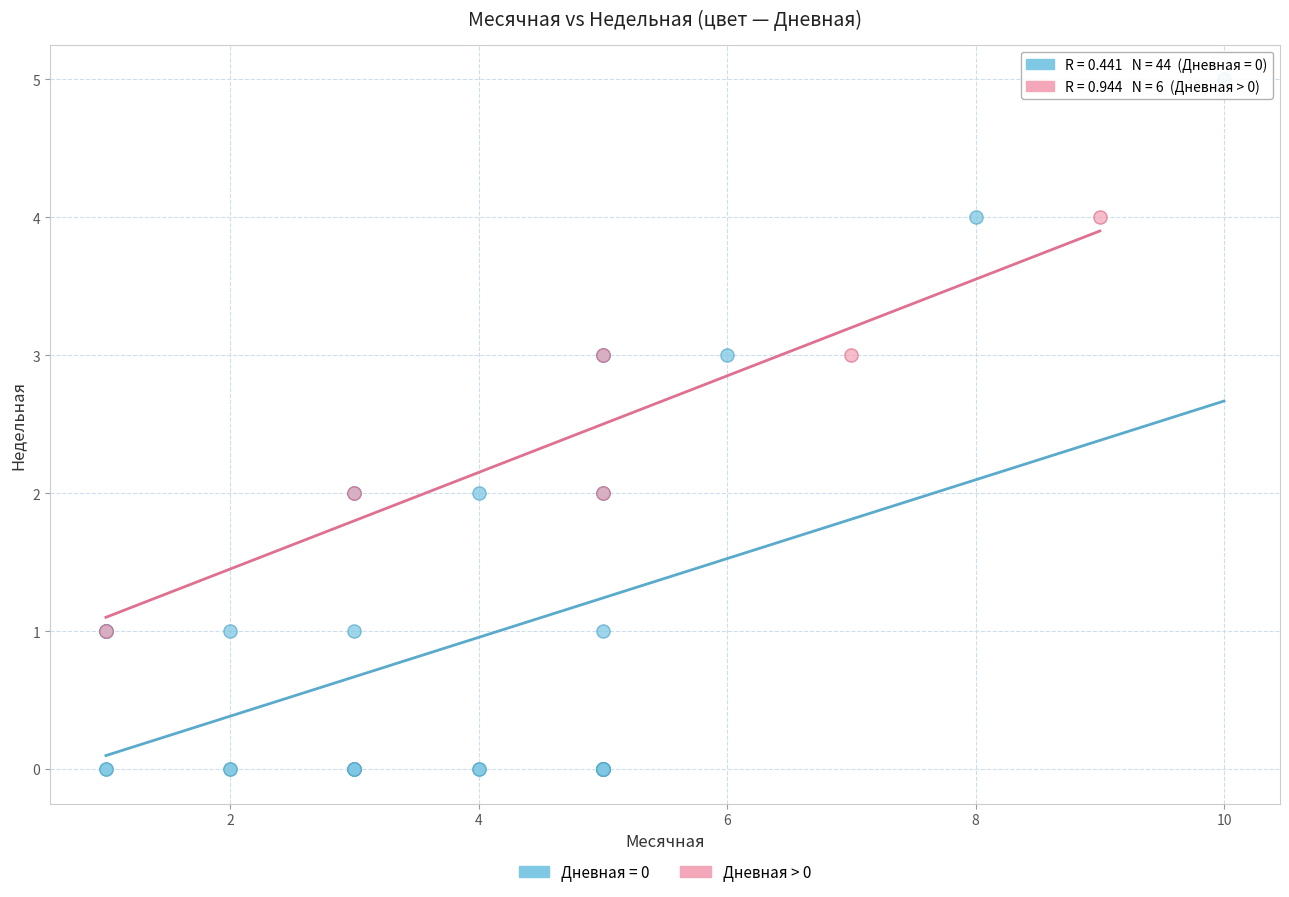

Which series reaches the minimum Y coordinate?

Дневная = 0